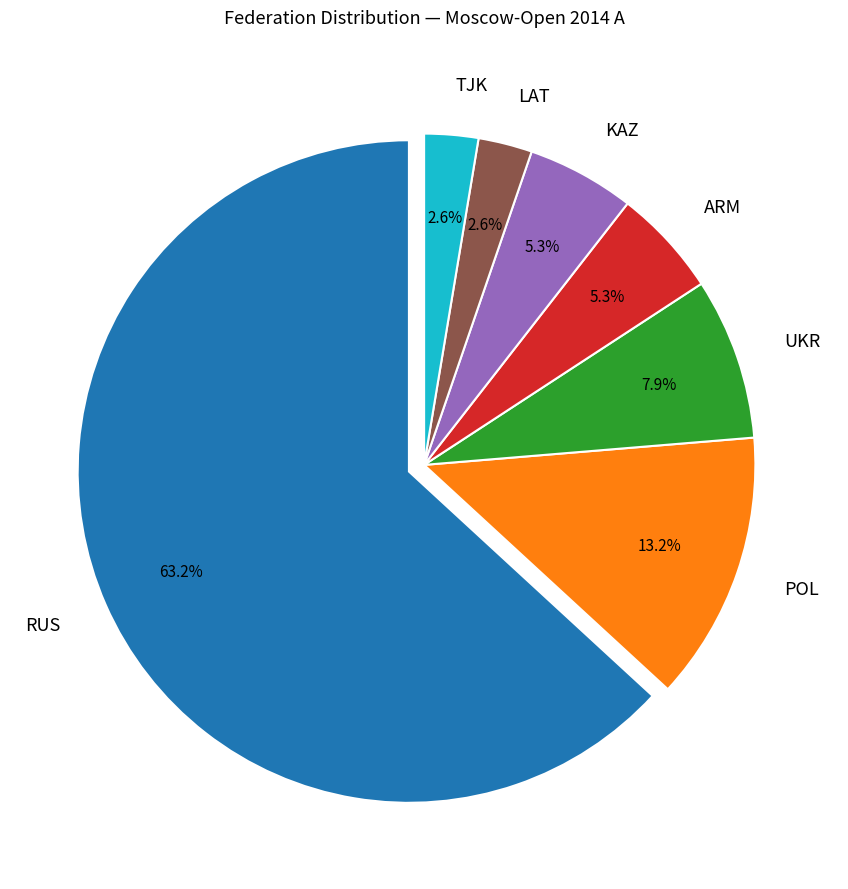

Which has a higher value, KAZ or RUS?

RUS